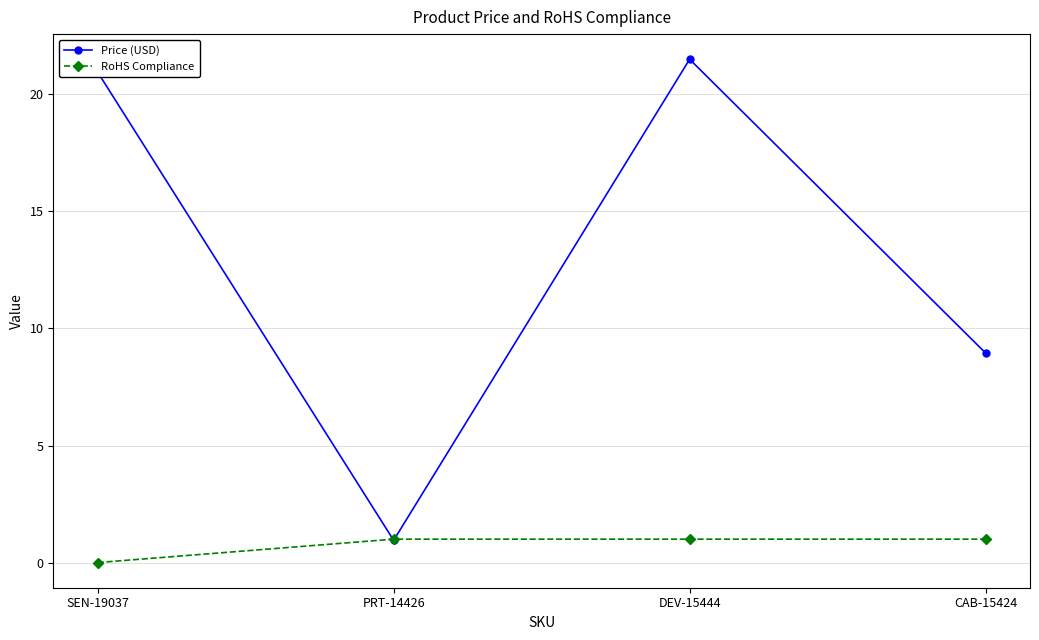

What position from the right is CAB-15424?

1